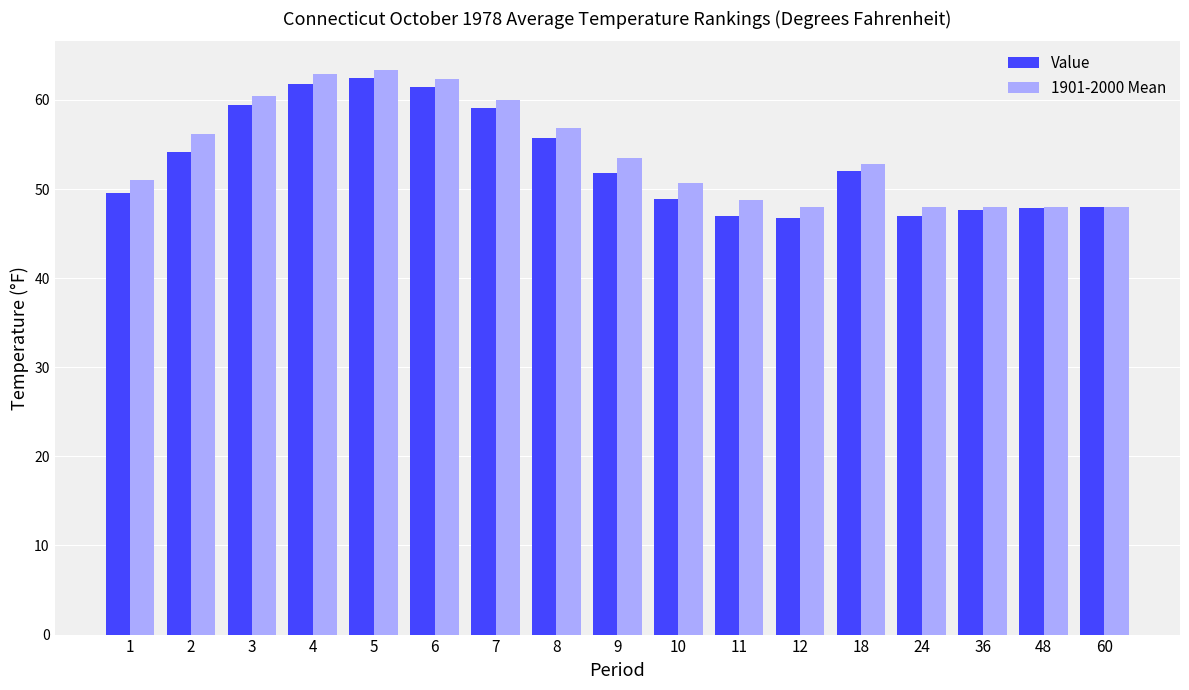

What is the average value of the Value series?

53.0